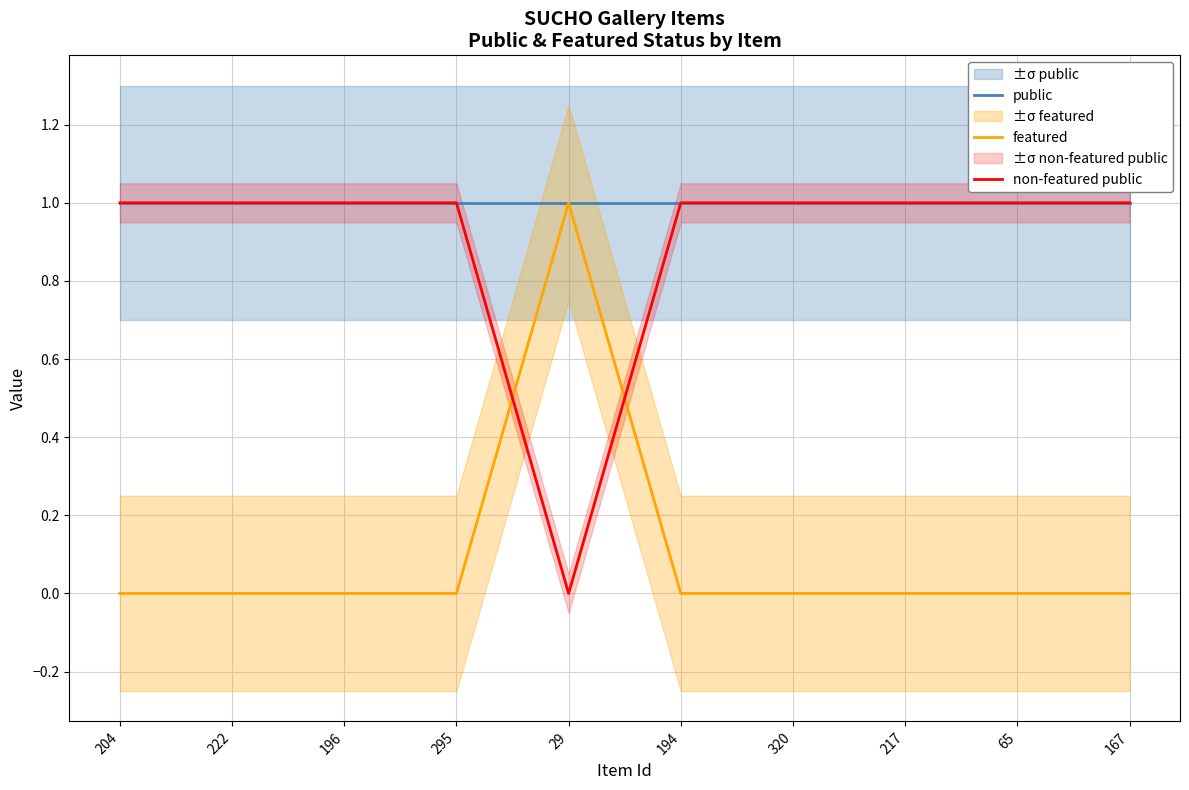

Does the chart display data point markers on the line(s)?

No